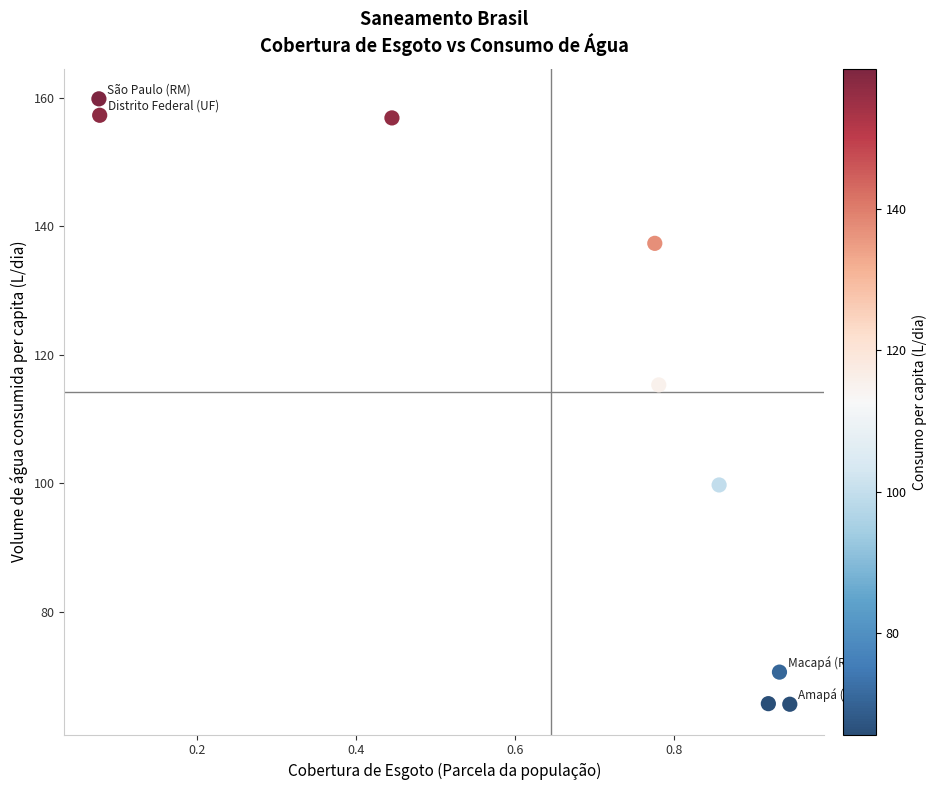

What is the average Y value?

114.3